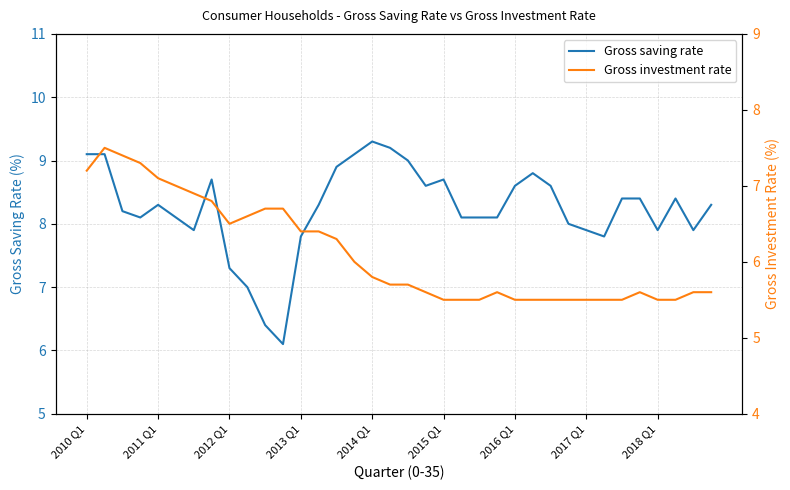

What are all the series names shown in the legend?

Gross saving rate, Gross investment rate